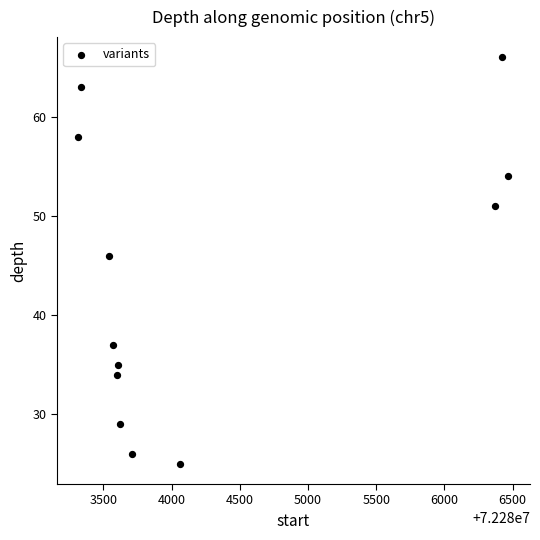

What Y value in the scatter plot is closest to 45?

46